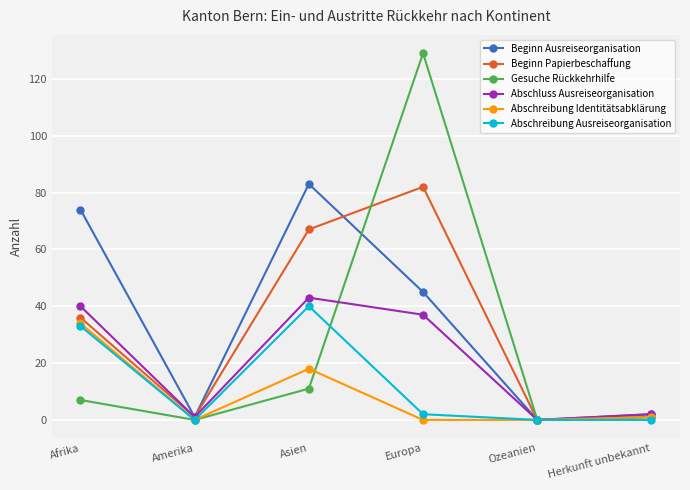

Where is Abschreibung Ausreiseorganisation nearest to the value 20?

Afrika